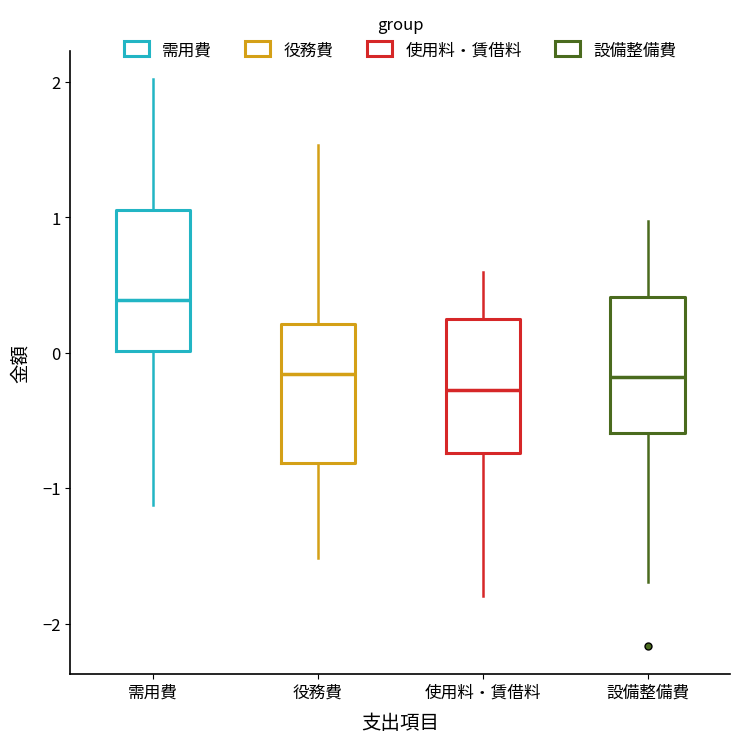

Reading left to right, transcribe this box plot: for each box, give where its median line is, the range the box spans, and where its two whiskers end, as read against the y-axis. The values are not printed on the chart, so give them approximately, as read against the axis.

需用費: median 0.4, box 0.0 to 1.1, whiskers -1.1 to 2.0
役務費: median -0.2, box -0.8 to 0.2, whiskers -1.5 to 1.5
使用料・賃借料: median -0.3, box -0.7 to 0.2, whiskers -1.8 to 0.6
設備整備費: median -0.2, box -0.6 to 0.4, whiskers -1.7 to 1.0